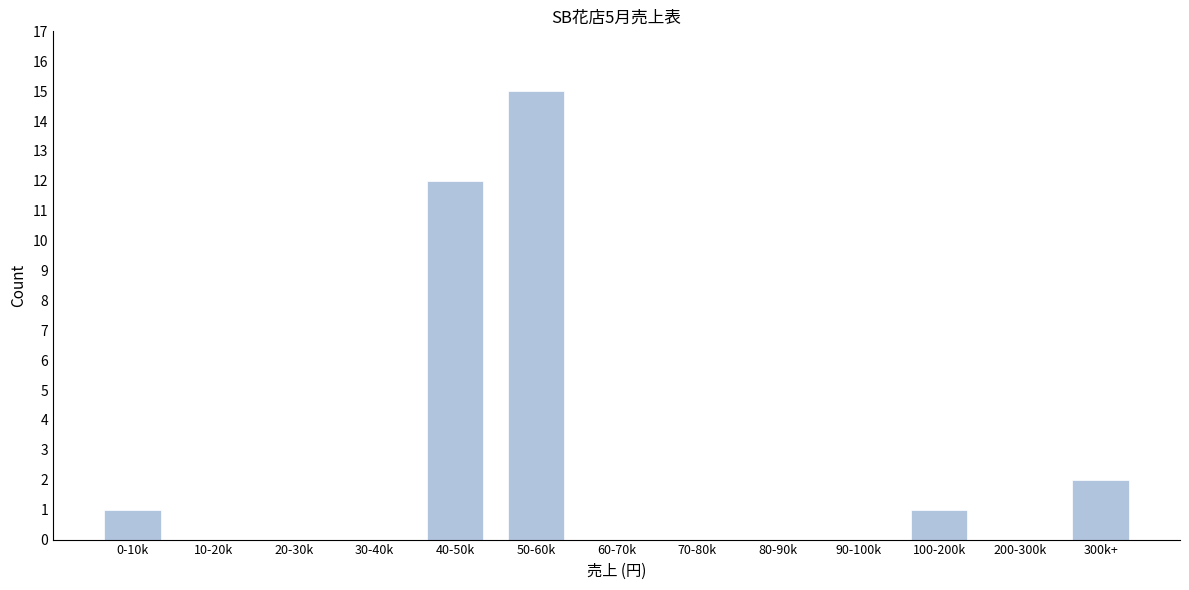

Reading left to right, what are all the values shown in this chart?

0-10k=1	10-20k=0	20-30k=0	30-40k=0	40-50k=12	50-60k=15	60-70k=0	70-80k=0	80-90k=0	90-100k=0	100-200k=1	200-300k=0	300k+=2